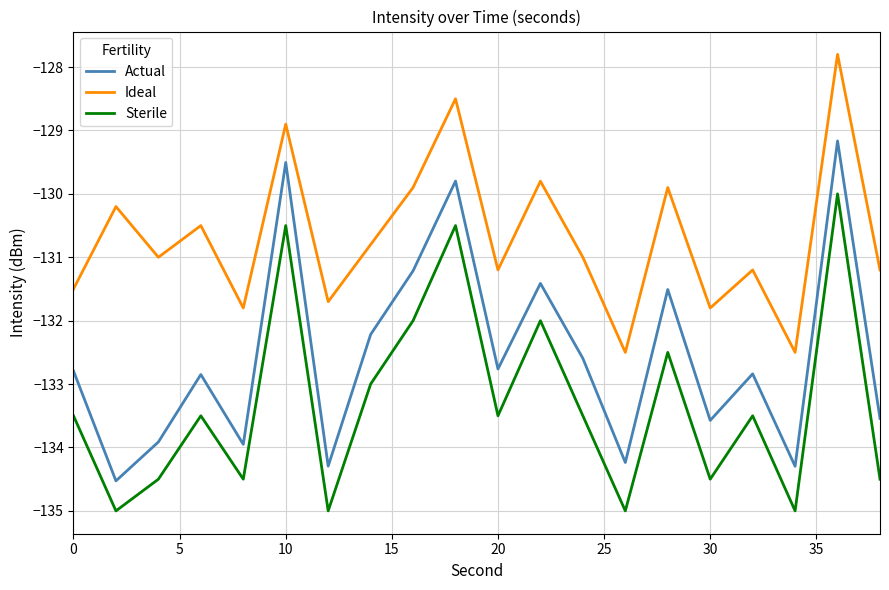

Which series has the largest range (max minus min)?

Actual